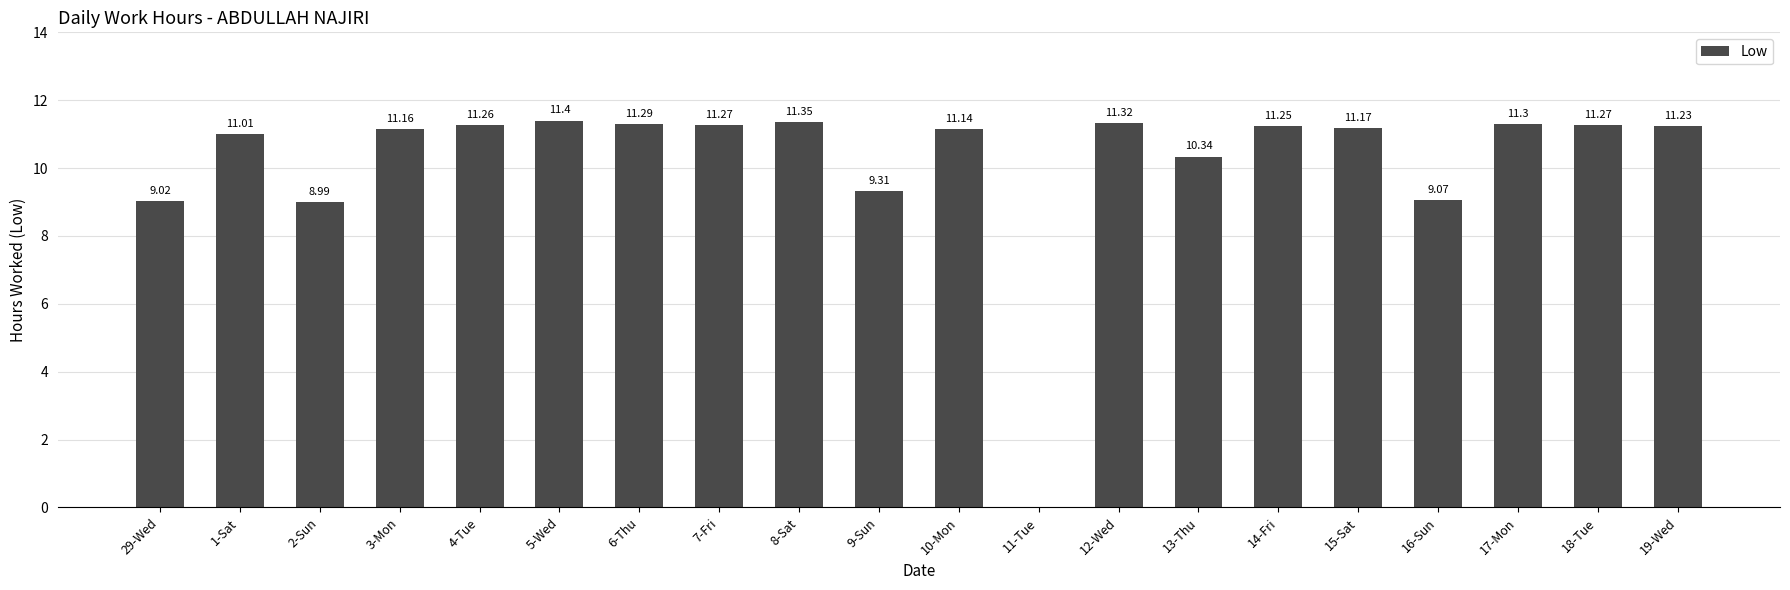

How many positive values are there?

19